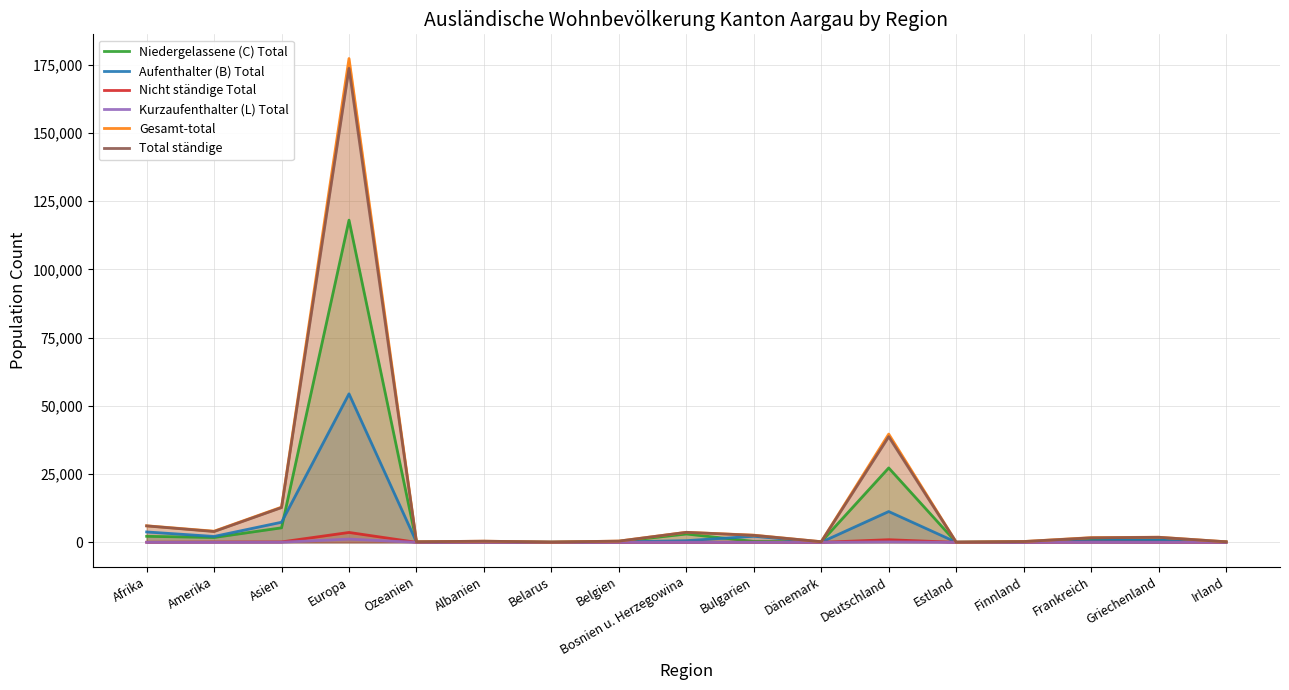

Does the chart have visible grid lines?

Yes